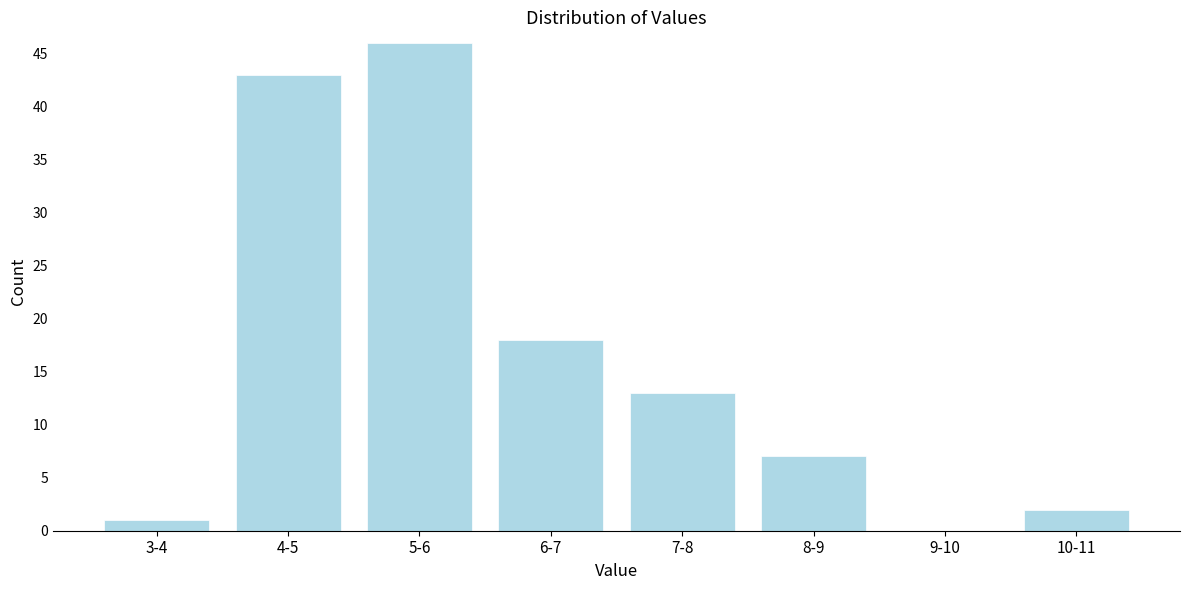

Reading left to right, extract all data points from this chart.

3-4=1	4-5=43	5-6=46	6-7=18	7-8=13	8-9=7	9-10=0	10-11=2